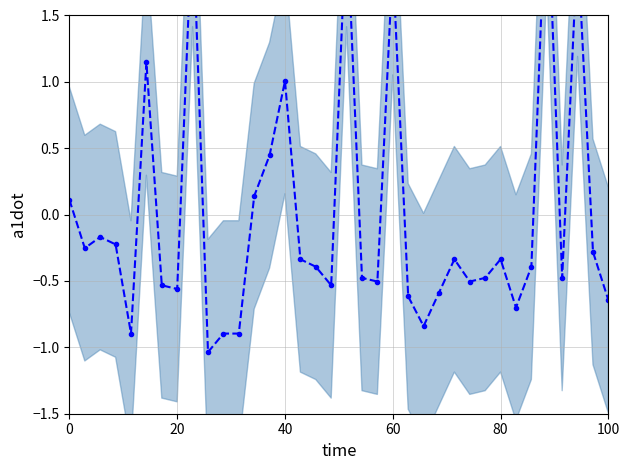

What is the smallest value displayed?

-1.0